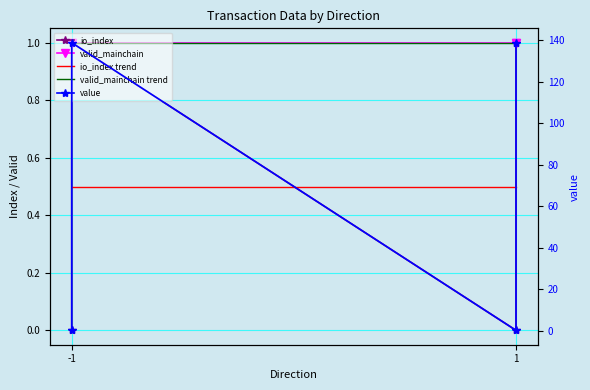

Between 1 and 1, which is larger?

1